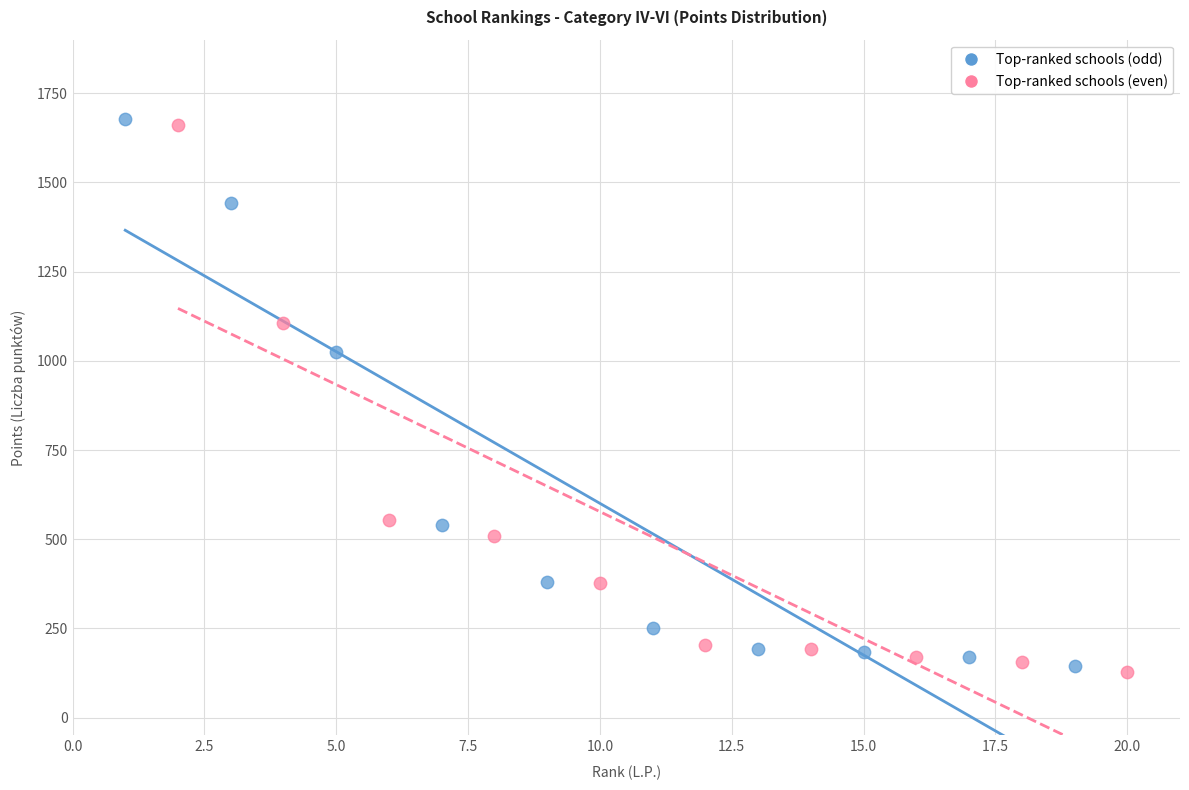

Which series has the widest spread of Y values?

Top-ranked schools (even)